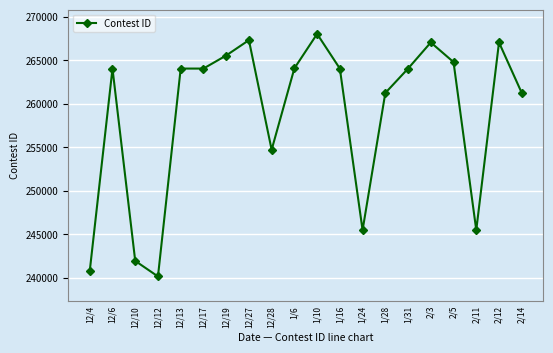

How many data points does each series have?

20